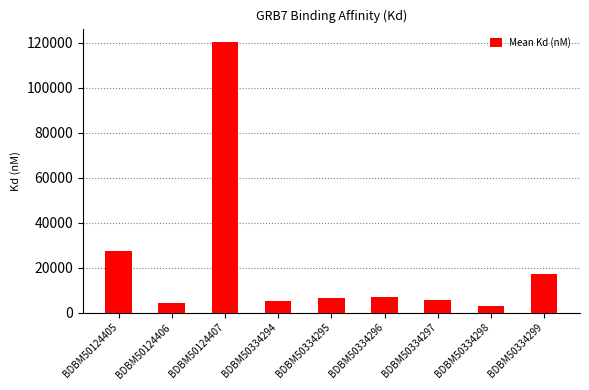

Read the value at BDBM50124407.

120283.3